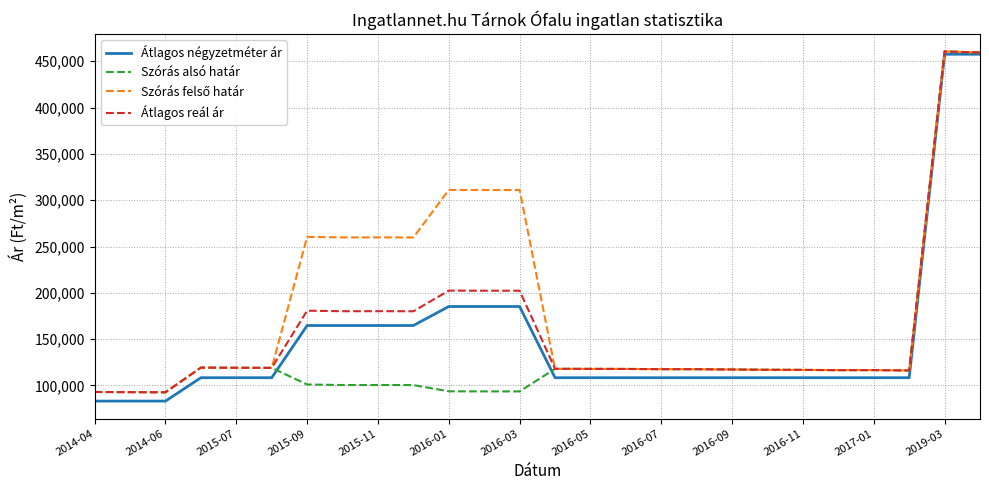

How many lines are shown in the chart?

4